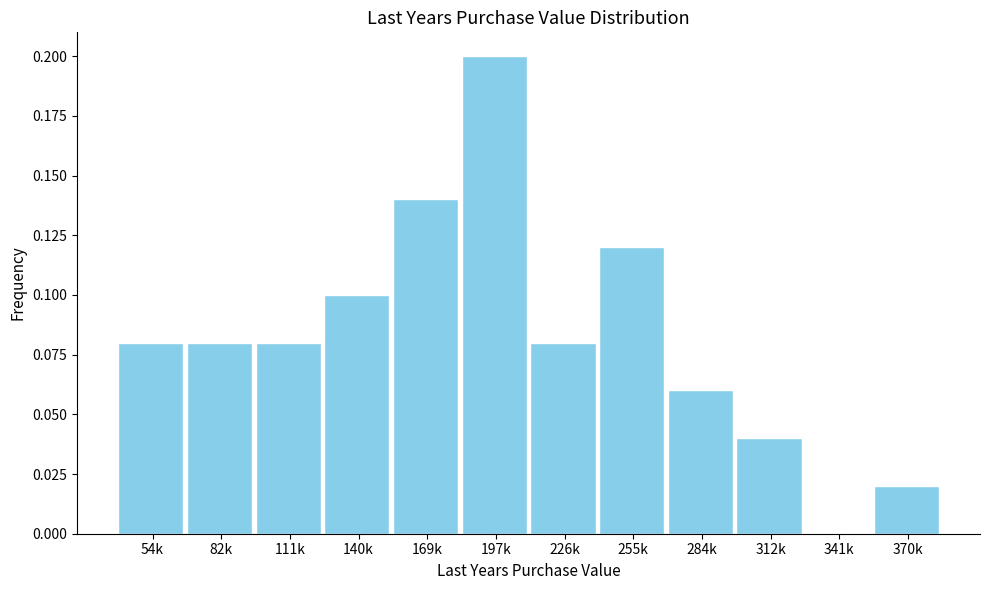

What is the sum of all values?

1.0